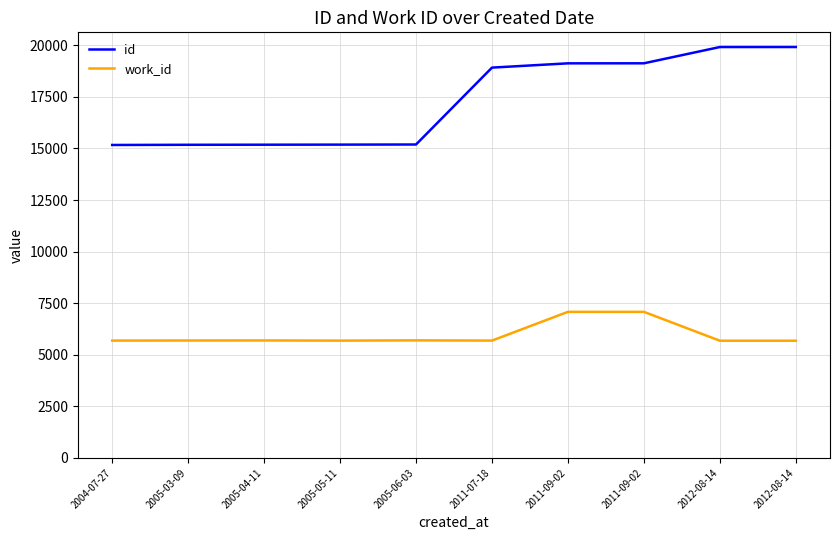

True or false: work_id and id intersect in this chart.

False